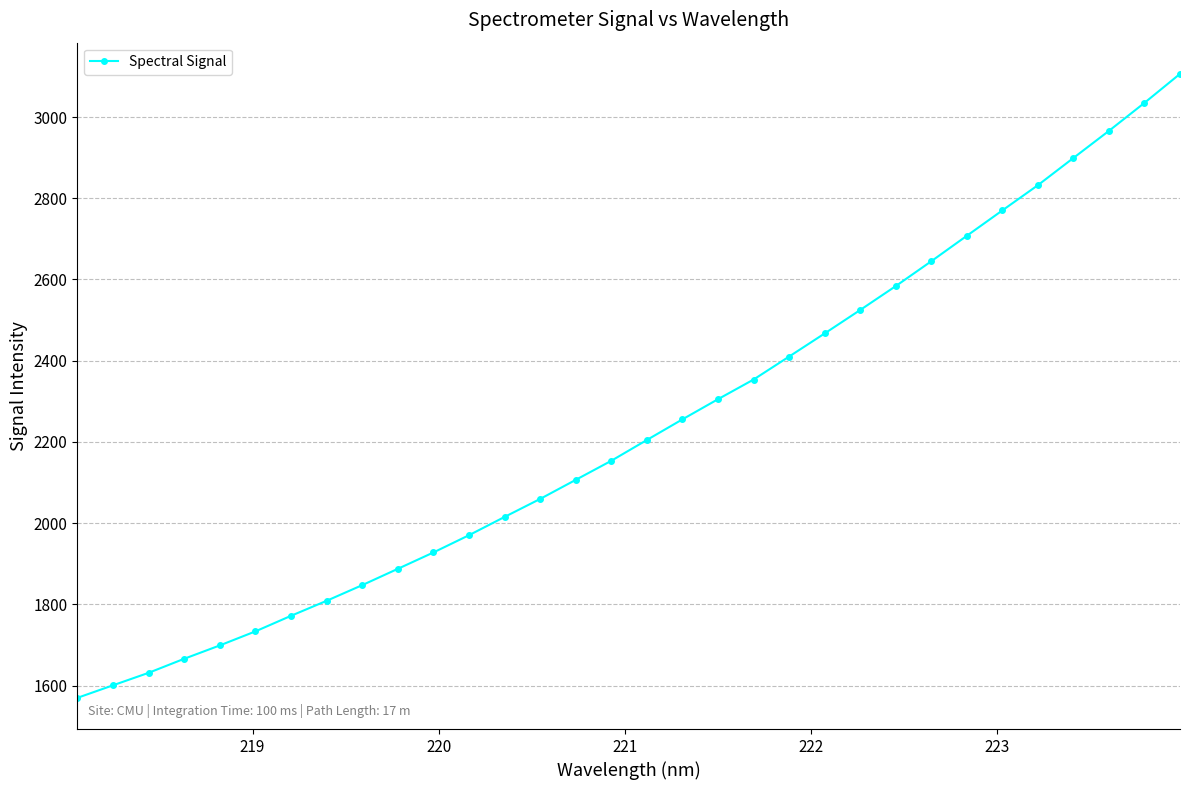

What is the greatest value displayed?

3106.3